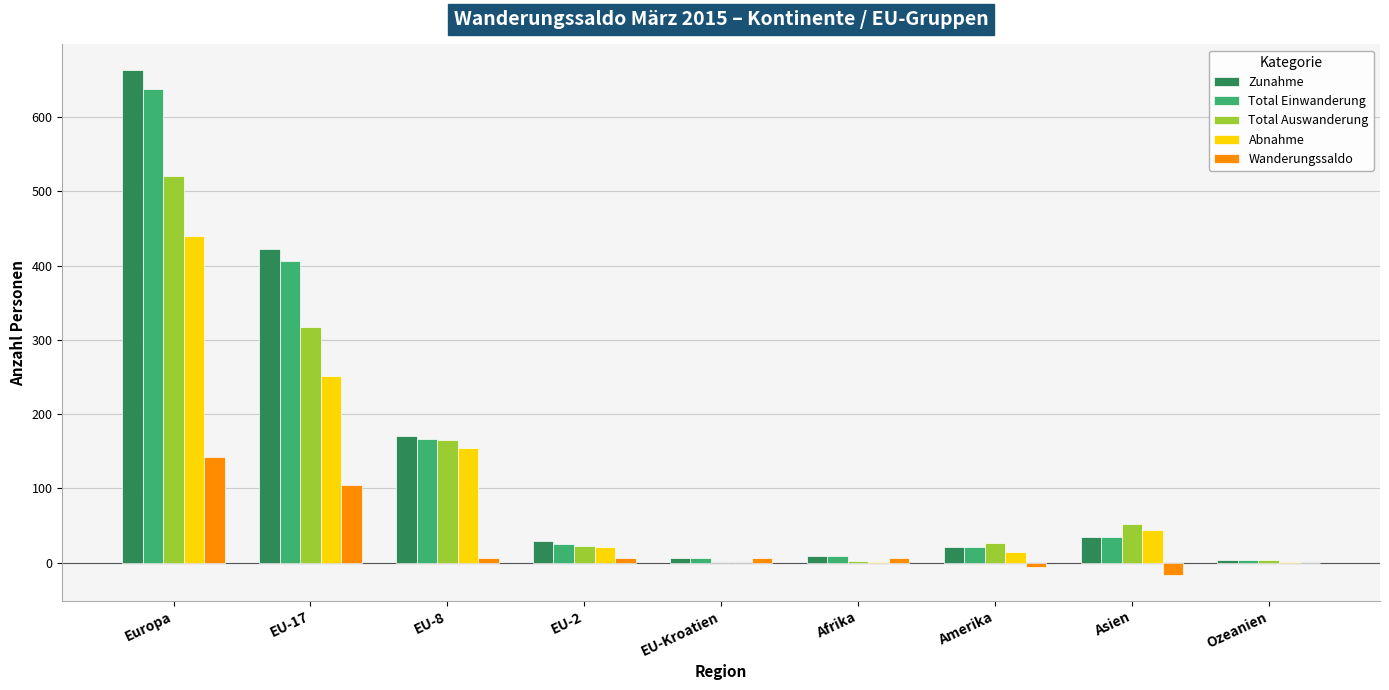

Is it true that Total Auswanderung equals 165 at EU-8?

True